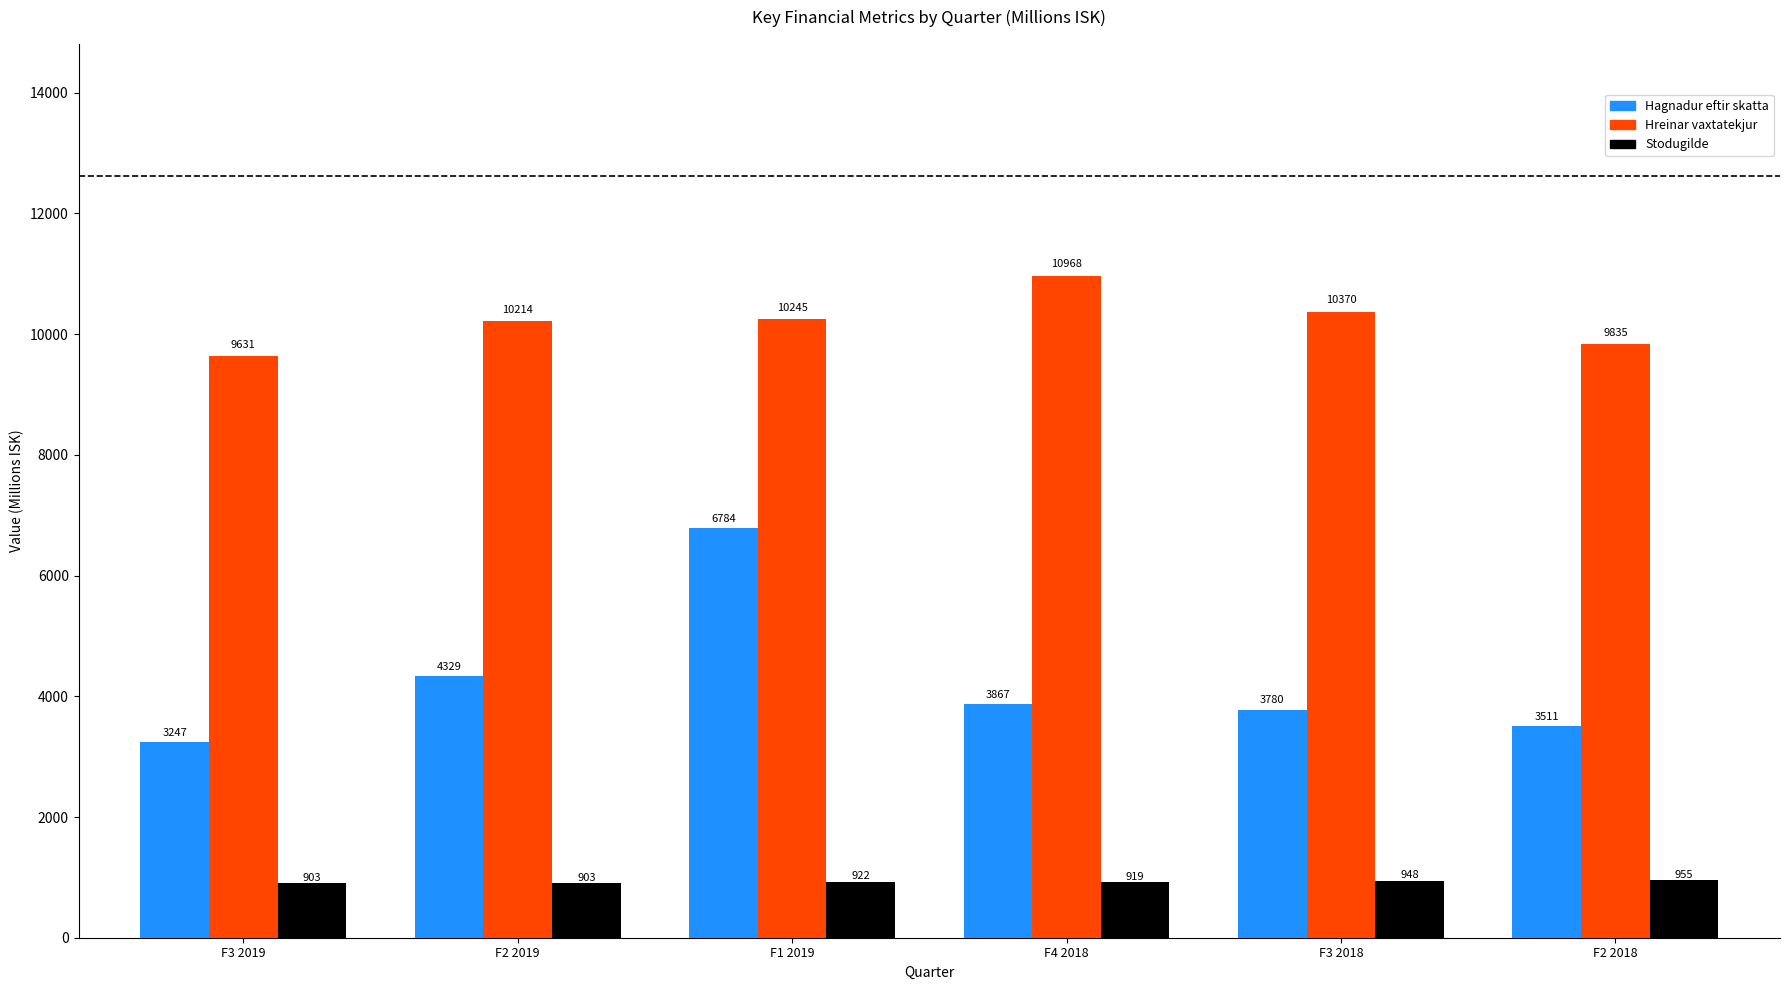

At which label does Hagnadur eftir skatta reach its minimum?

F3 2019